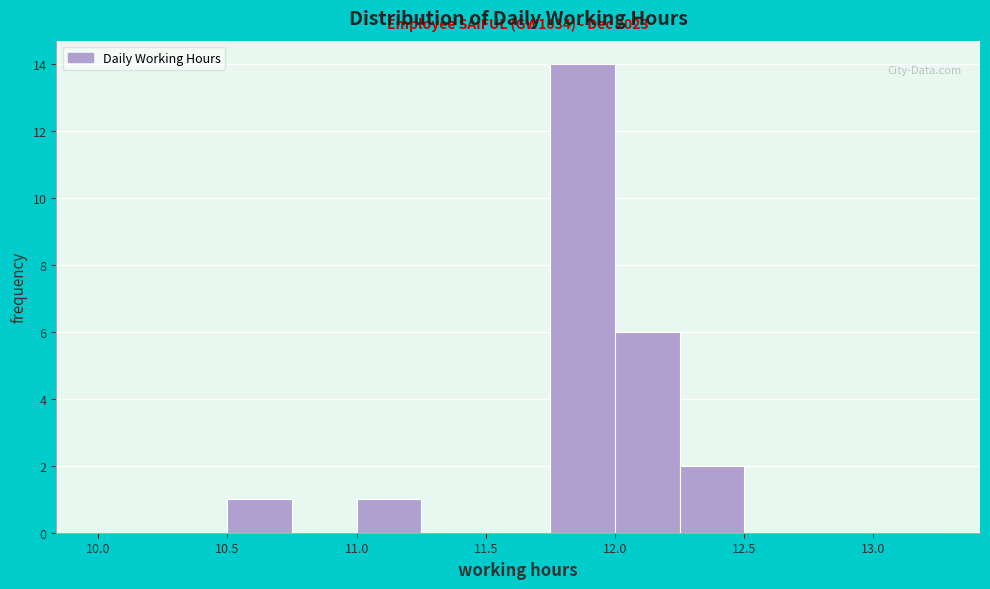

Which range on the x-axis has the tallest bar?

11.75 to 12.00